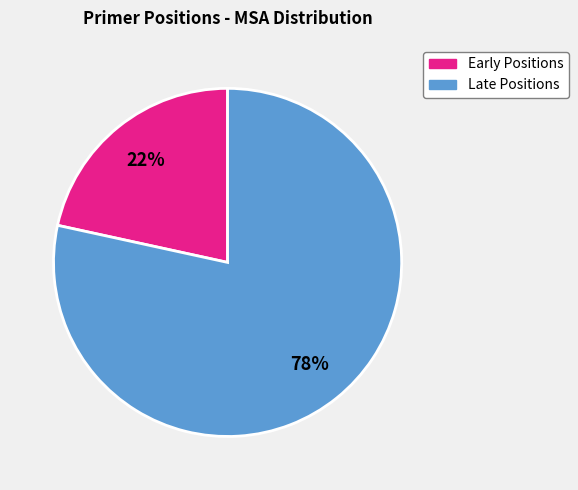

Between Late Positions and Early Positions, which is larger?

Late Positions